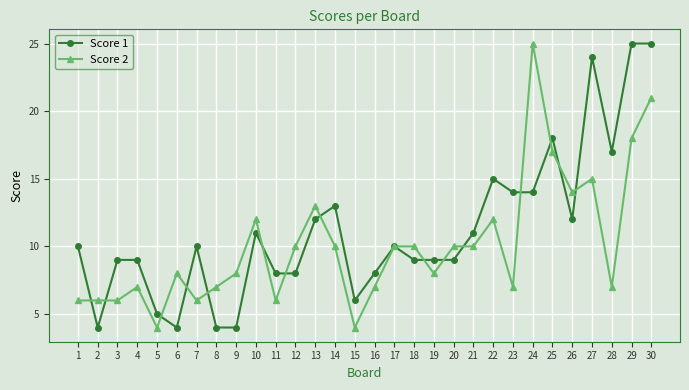

Which series ends up on top after the final intersection of Score 2 and Score 1?

Score 1